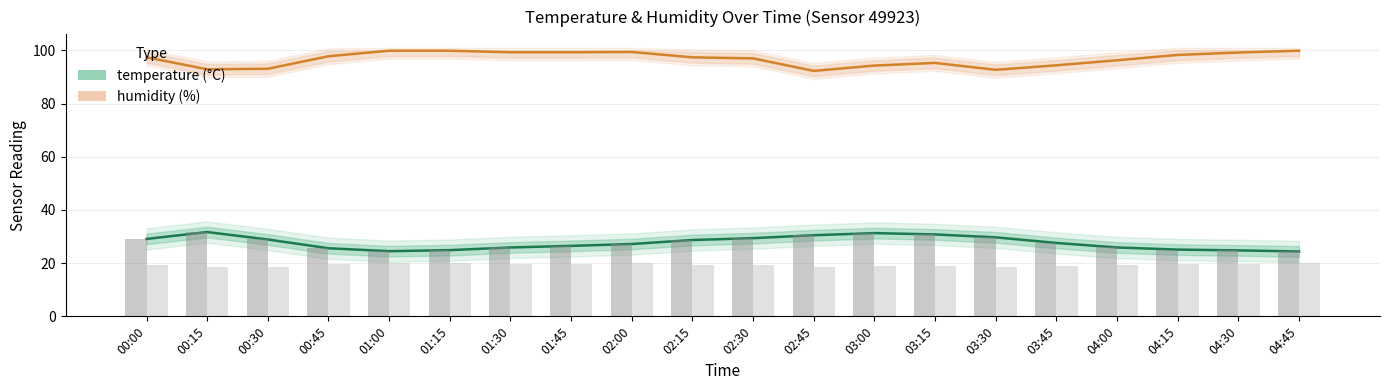

Is it true that temperature equals 24.5 at 01:00?

True